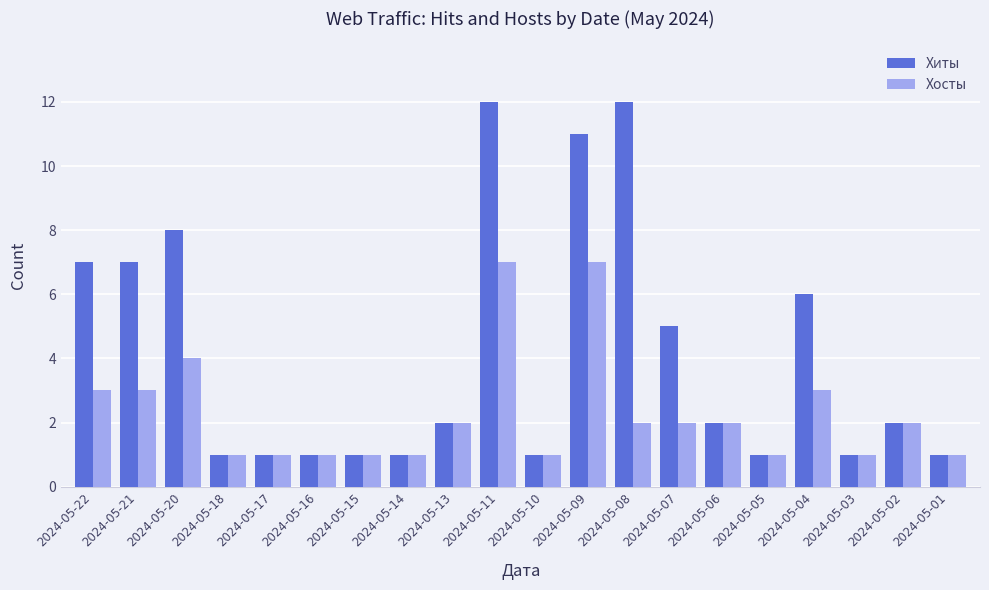

How many distinct data groups are displayed?

2